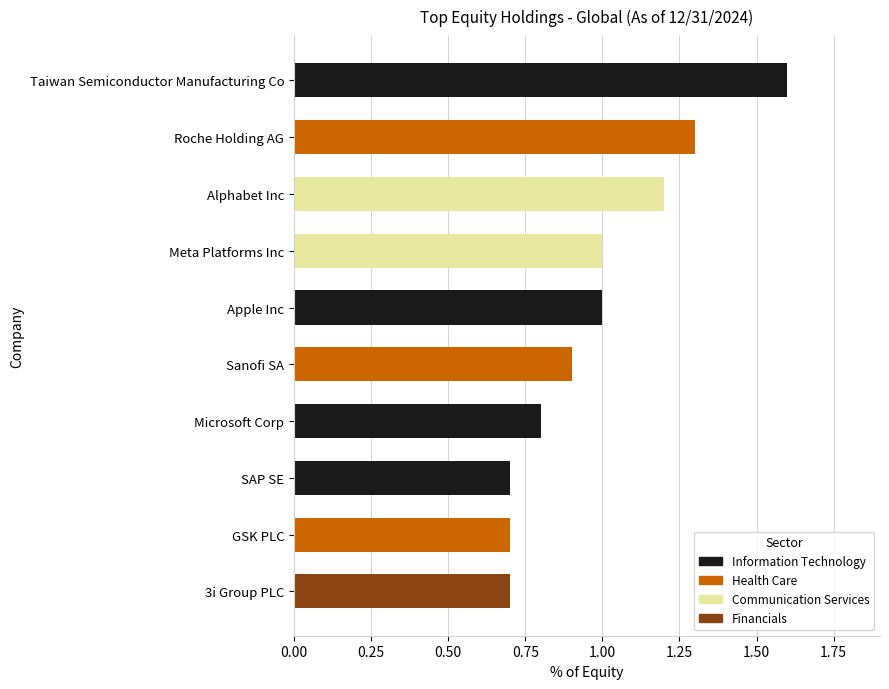

What is the value of the 7th bar from the left?

0.8